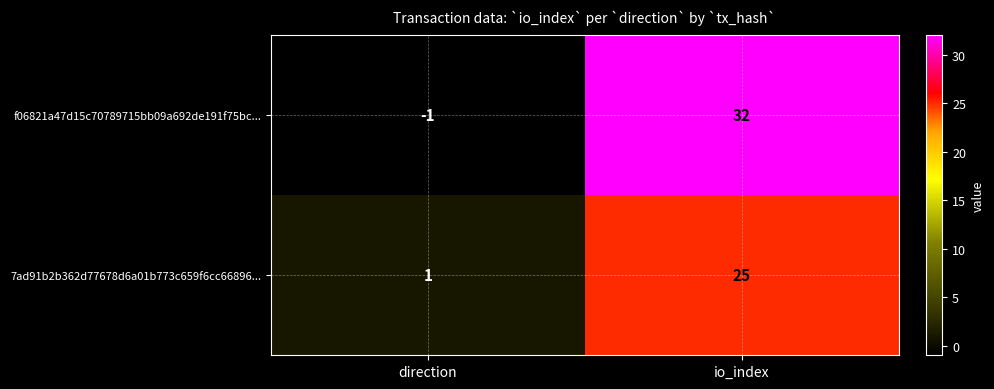

Count the number of categories in the chart.

2